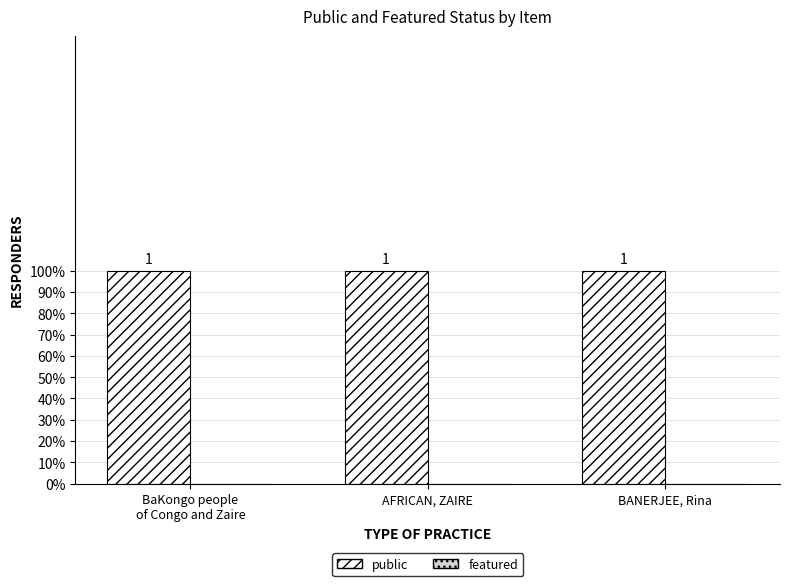

The public series shows 2 at BaKongo people
of Congo and Zaire. True or false?

False